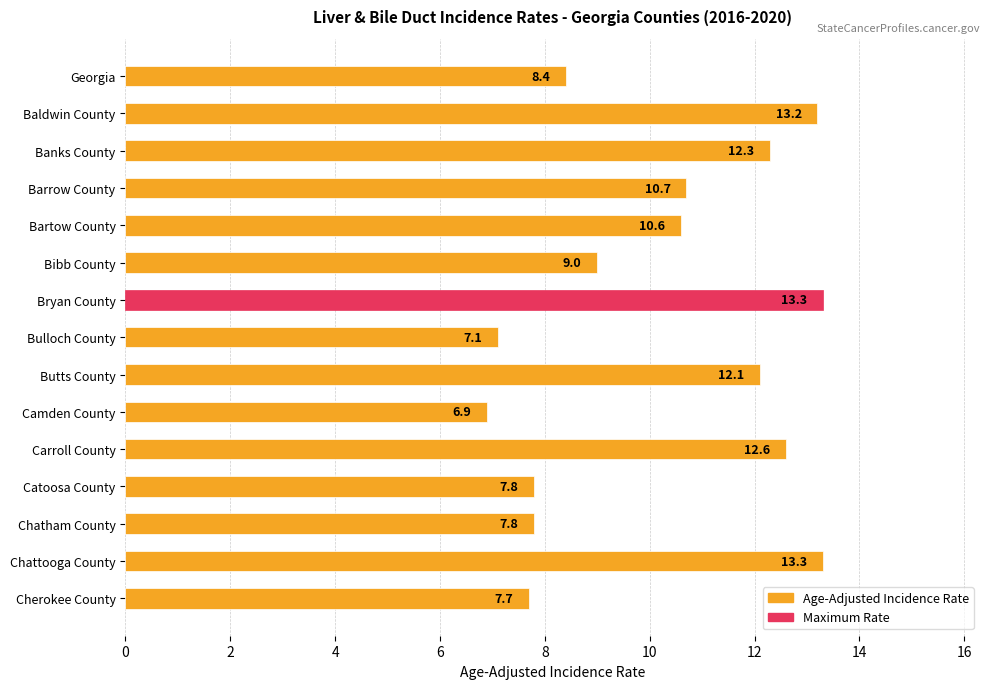

Is it true that the value at Bryan County is 9.3?

False